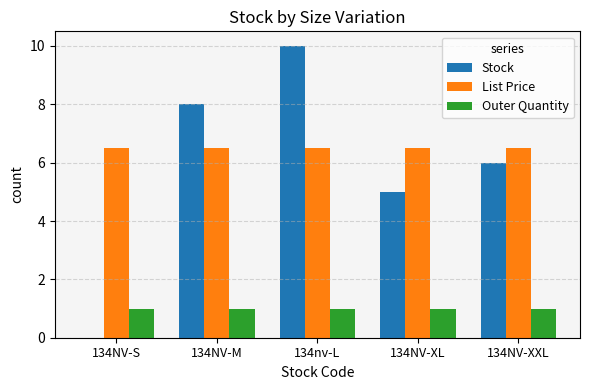

Which series has the widest spread of values?

Stock